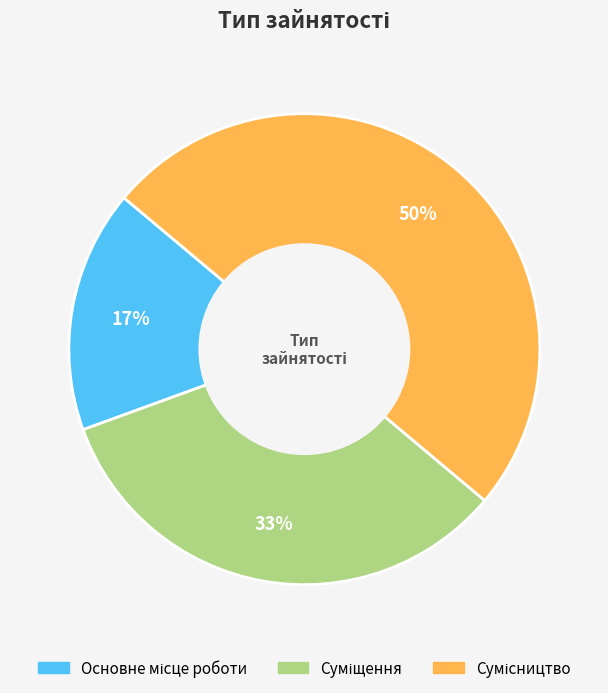

To the nearest percent, what is the average slice percentage?

33%